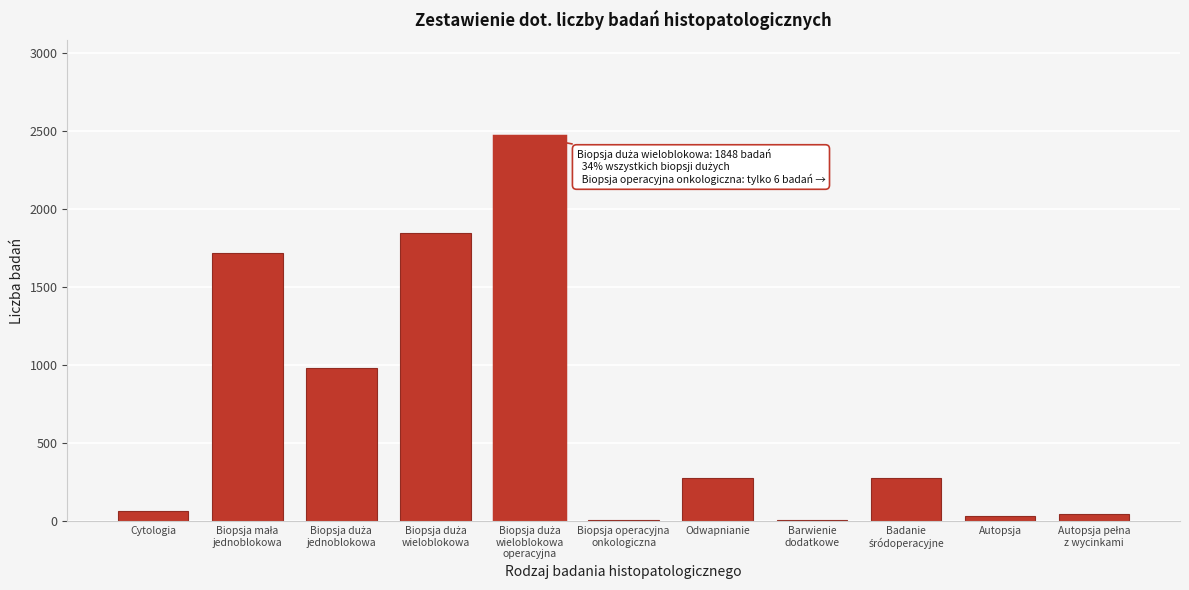

What is the sum of all values?

7728